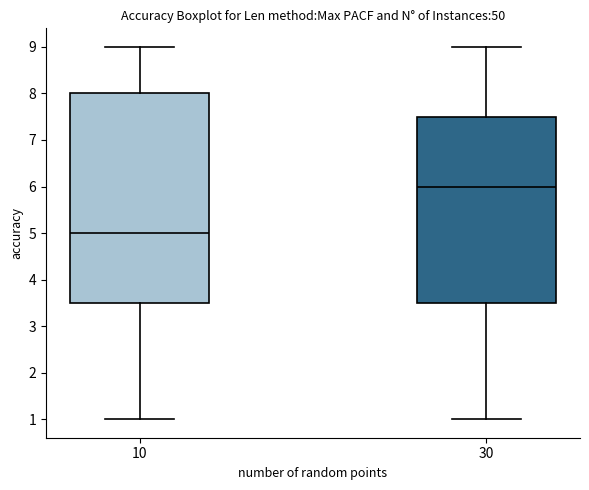

Reading left to right, transcribe this box plot: for each box, give where its median line is, the range the box spans, and where its two whiskers end, as read against the y-axis. The values are not printed on the chart, so give them approximately, as read against the axis.

10: median 5.0, box 3.5 to 8.0, whiskers 1.0 to 9.0
30: median 6.0, box 3.5 to 7.5, whiskers 1.0 to 9.0